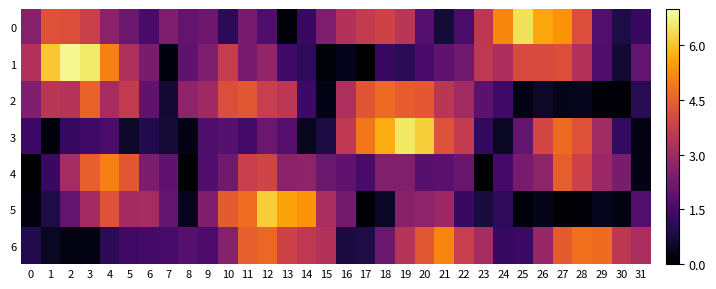

Which has a higher value, 10 or 30?

10